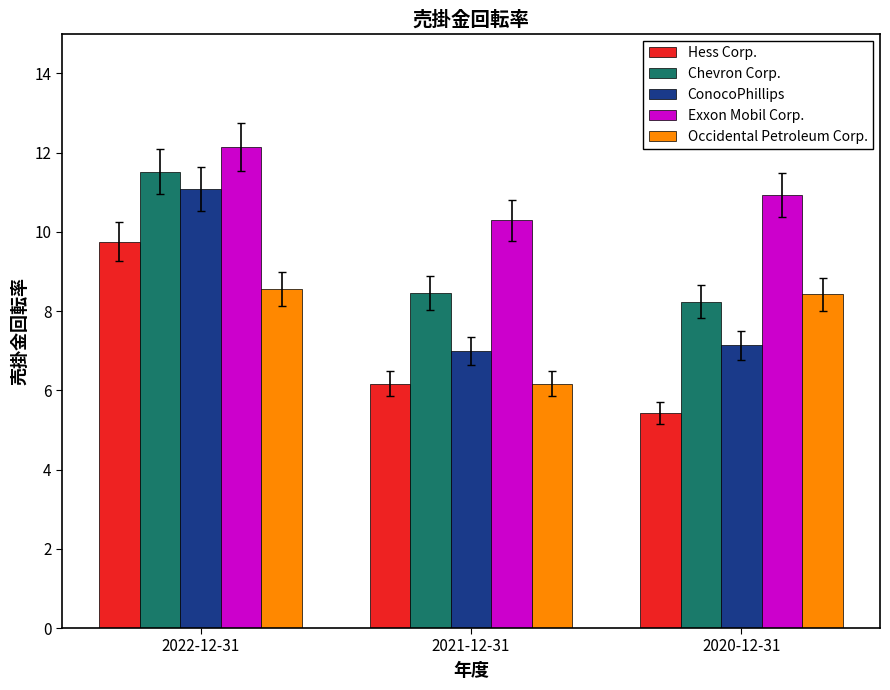

Between 2022-12-31 and 2020-12-31, which series saw the biggest shift?

Hess Corp.